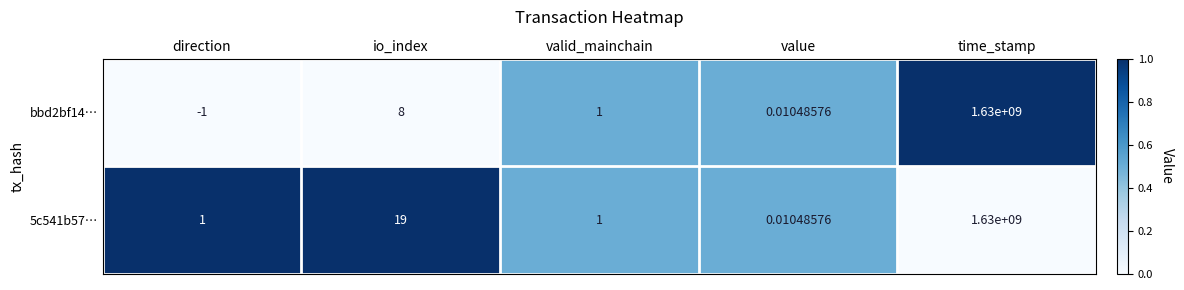

How many categories are shown in the chart?

5